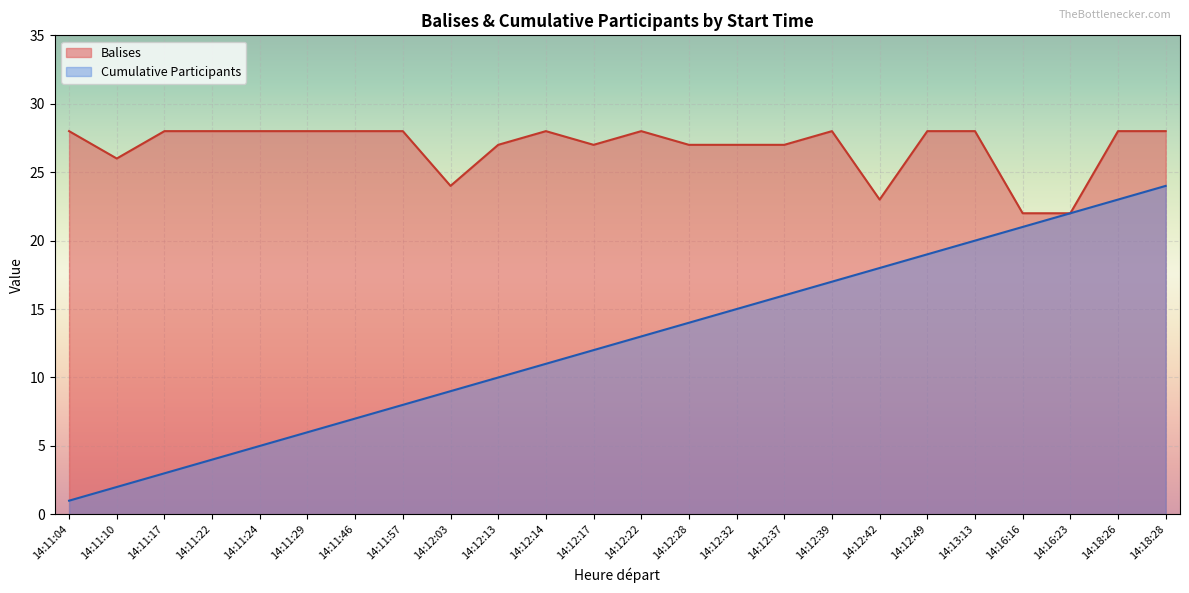

What is the label of the 1st point from the left?

14:11:04